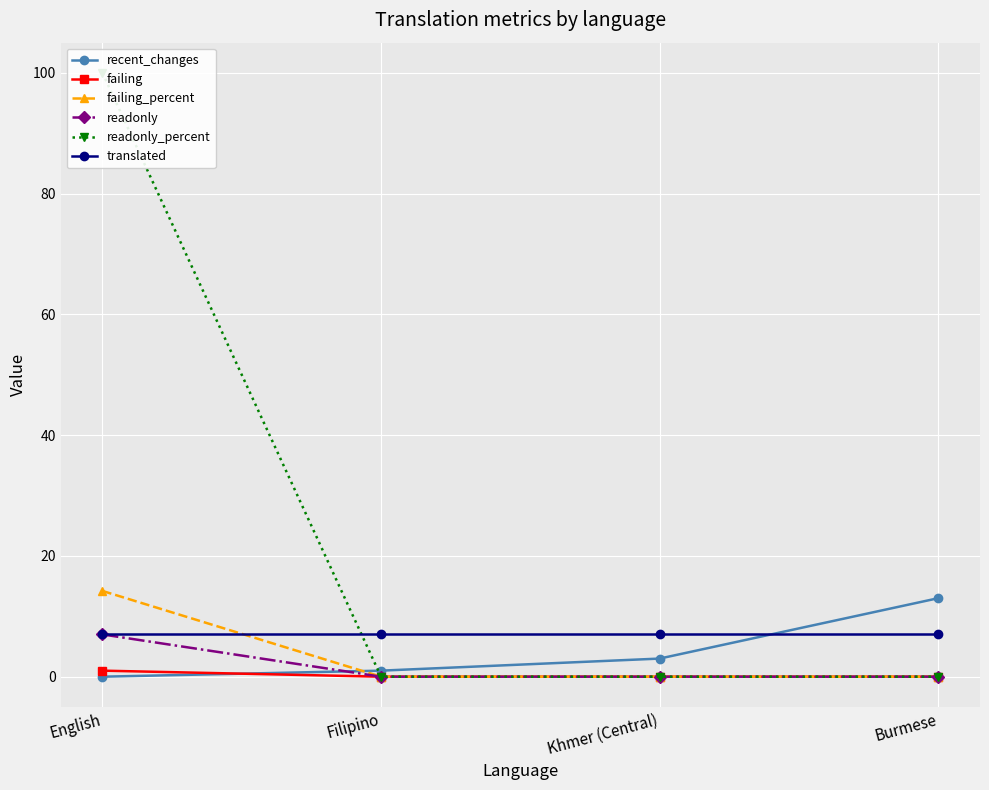

At which label is translated closest to 7?

English